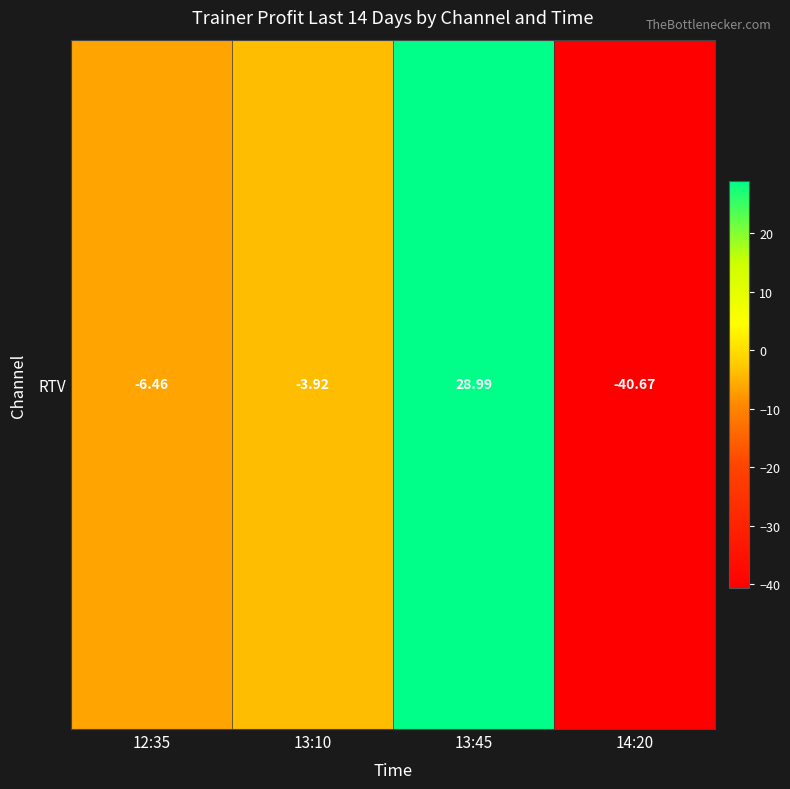

What is the difference between the maximum and minimum values?

69.7